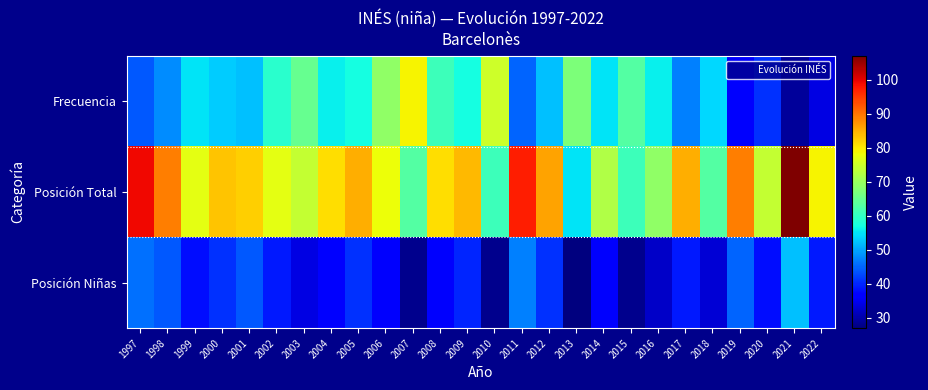

At which category is the sum across all series the highest?

1997